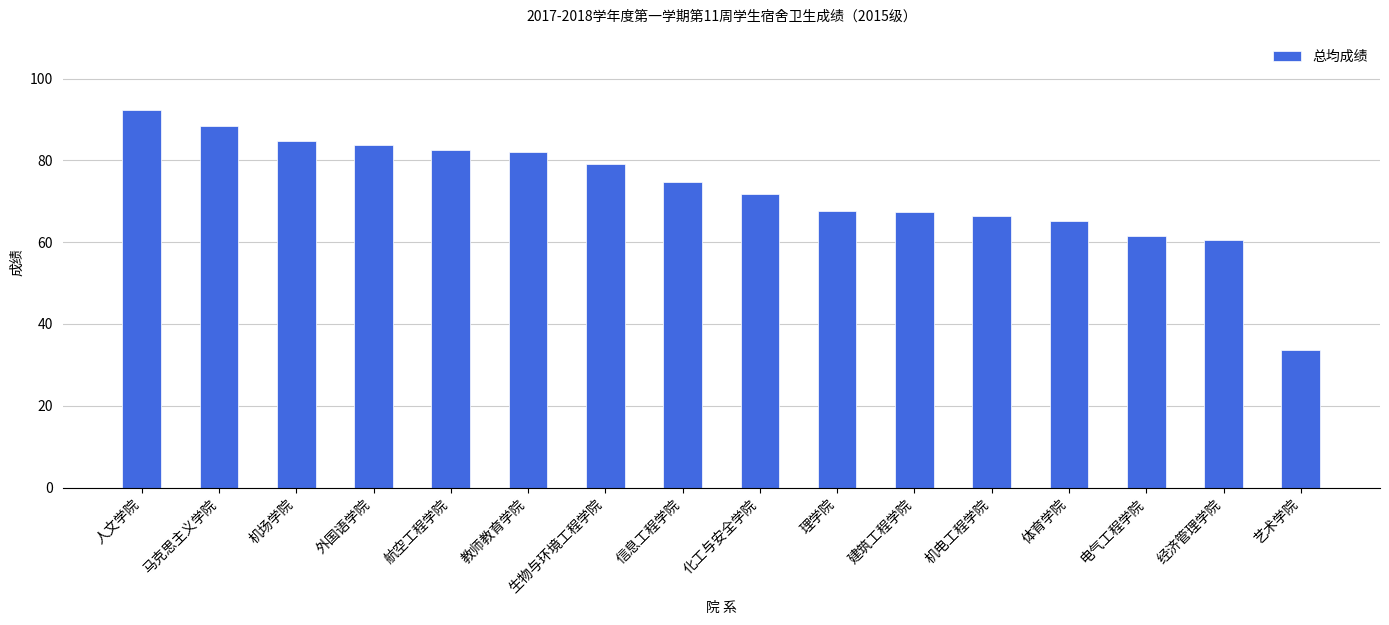

What is the maximum value shown in the chart?

92.3